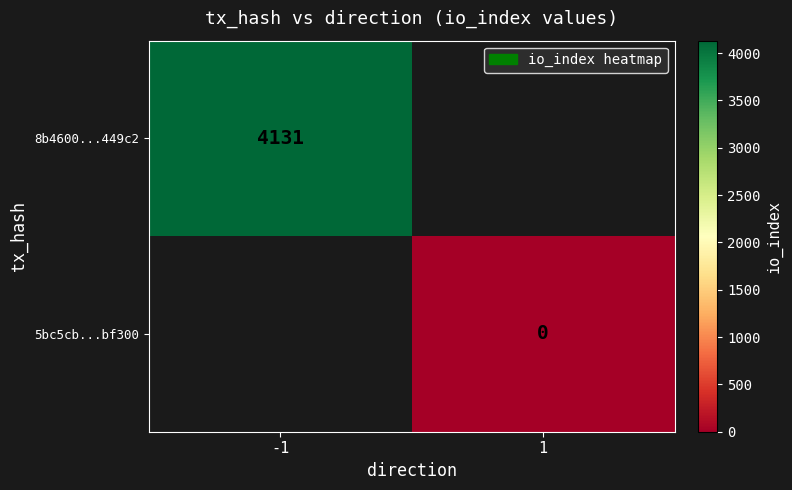

At which category does the chart reach its minimum across all series?

1